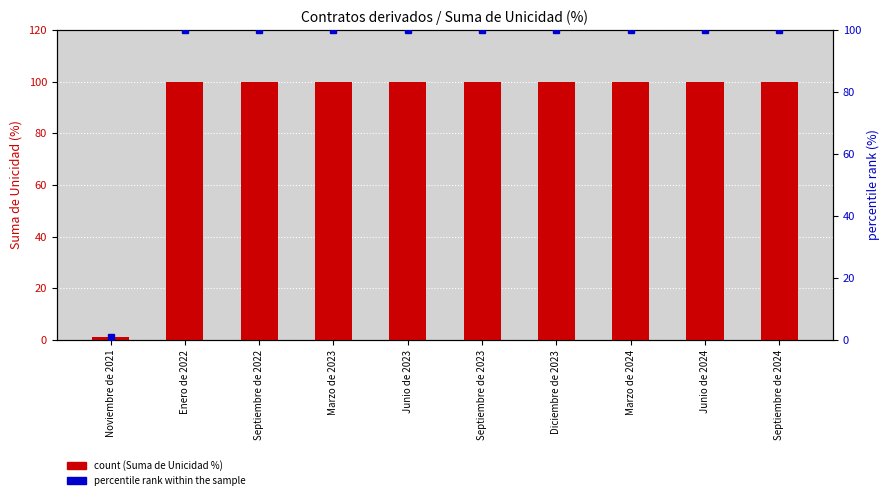

What is the label of the 10th bar from the right?

Noviembre de 2021